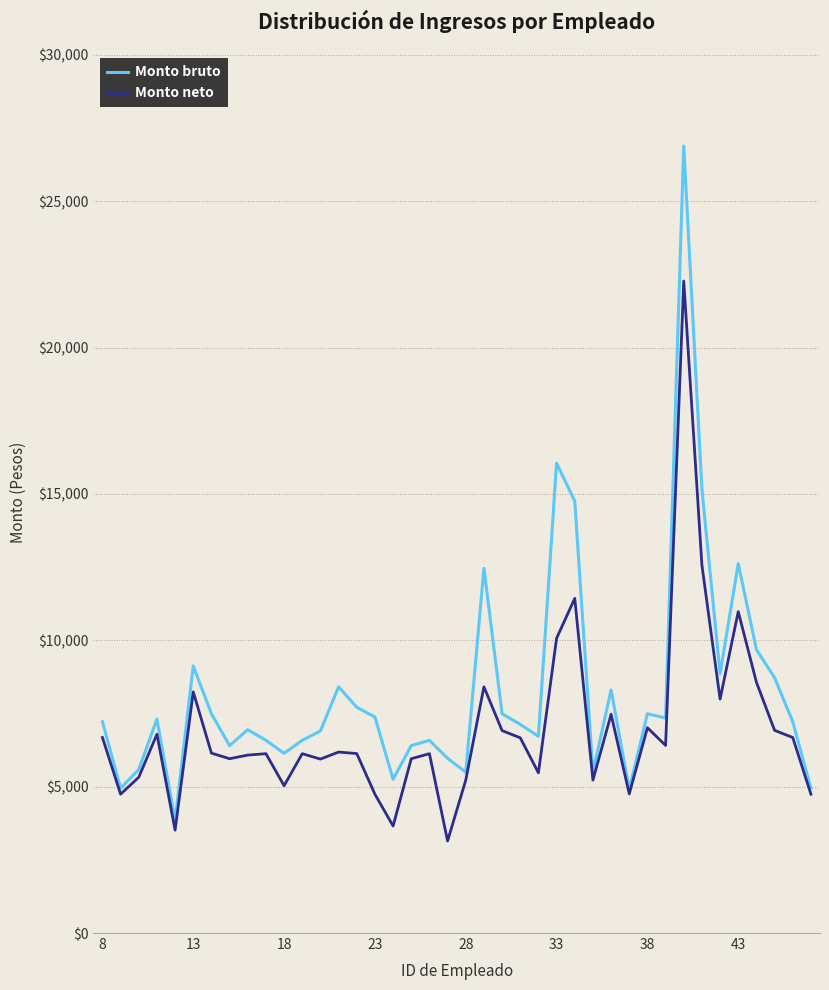

True or false: Monto neto has more than 1 interior local peaks.

True